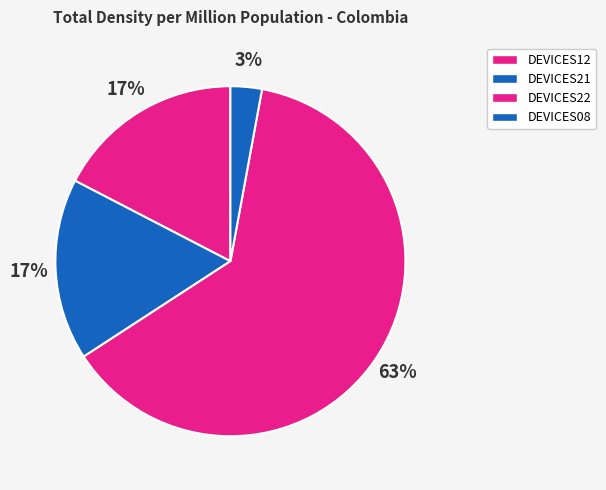

How many slices are in this pie chart?

4